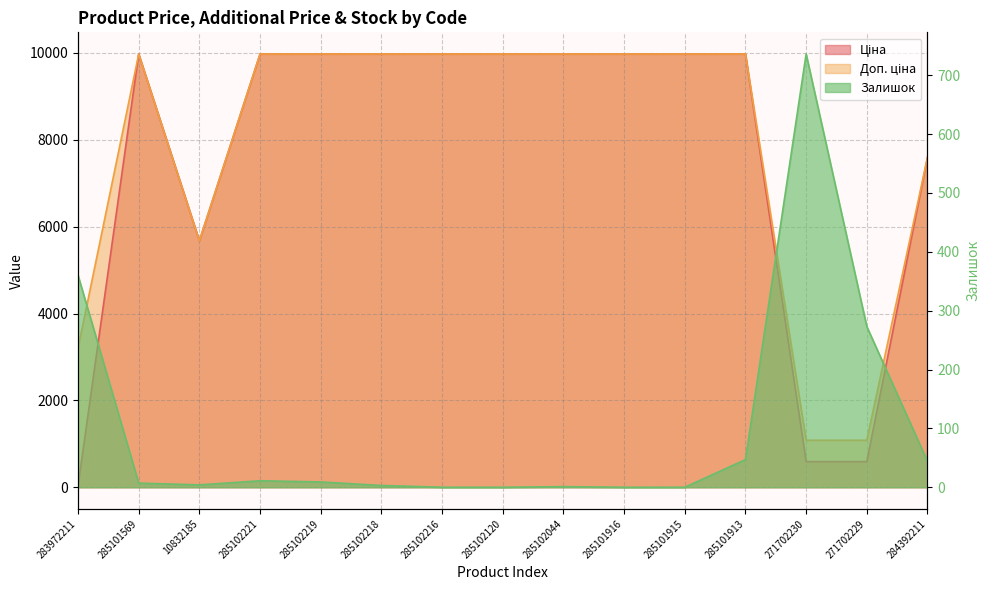

In Залишок, how many points are lower than both neighbors (excluding endpoints)?

1